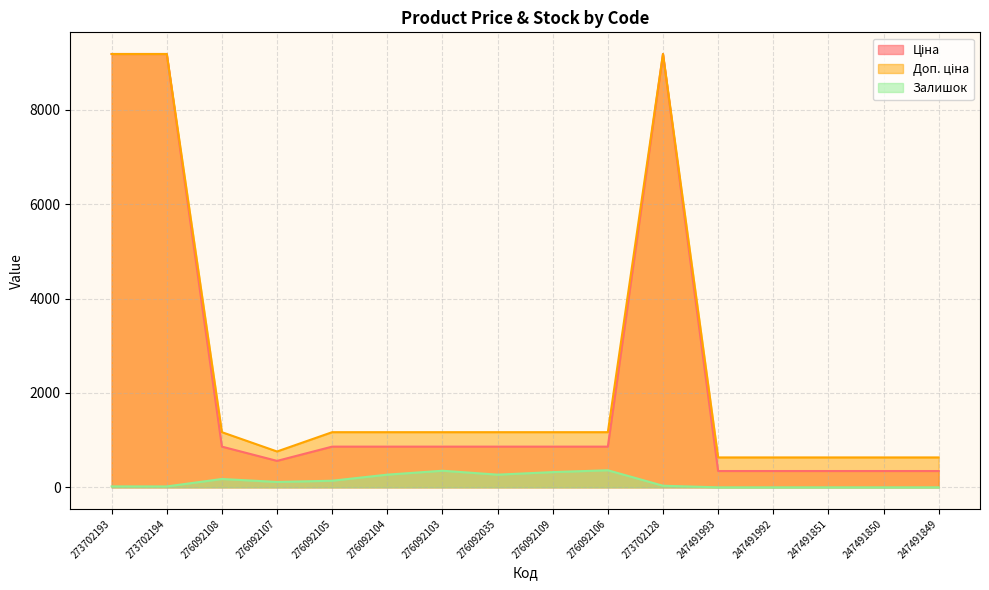

How many values in the Доп. ціна series are below 1169?

6